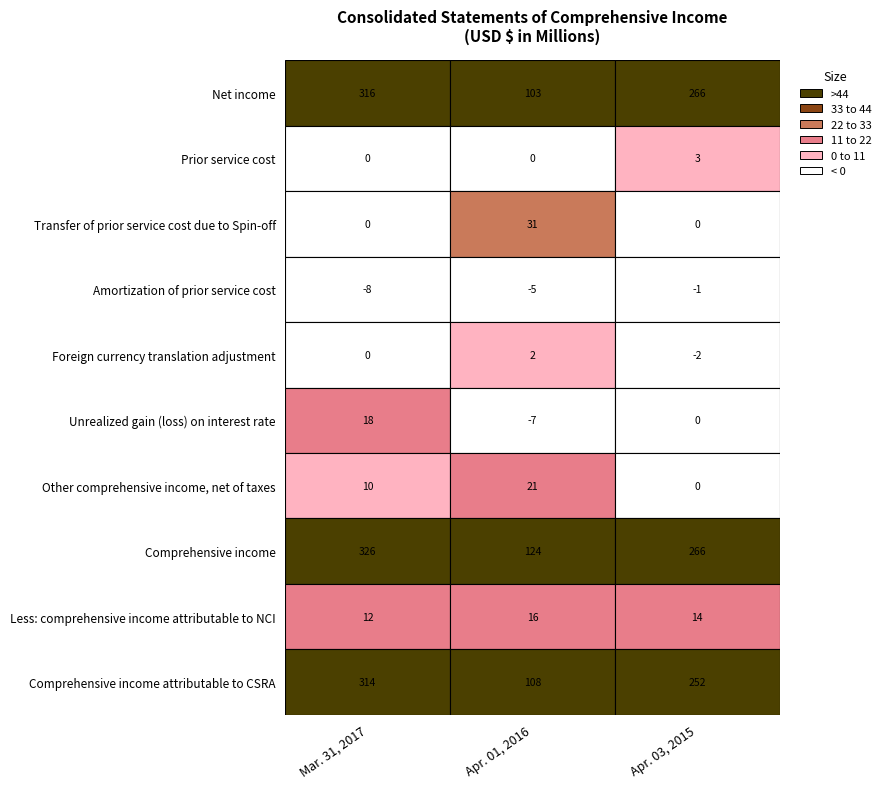

Where does the Foreign currency translation adjustment series first go above 0?

Apr. 01, 2016